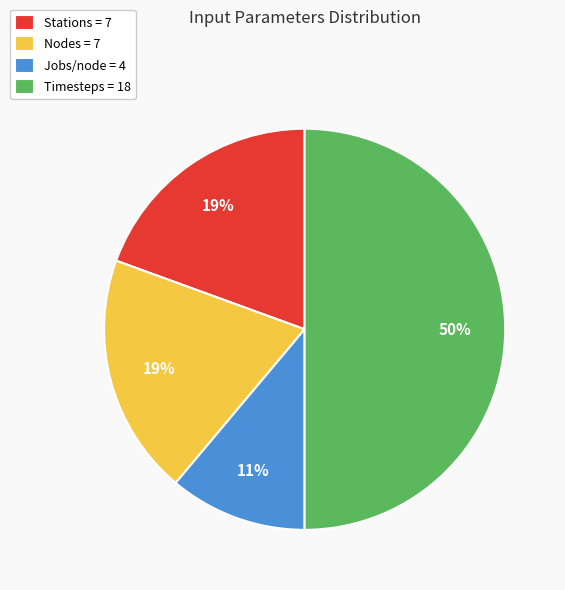

True or false: Stations = 7 accounts for 14% of the total.

False